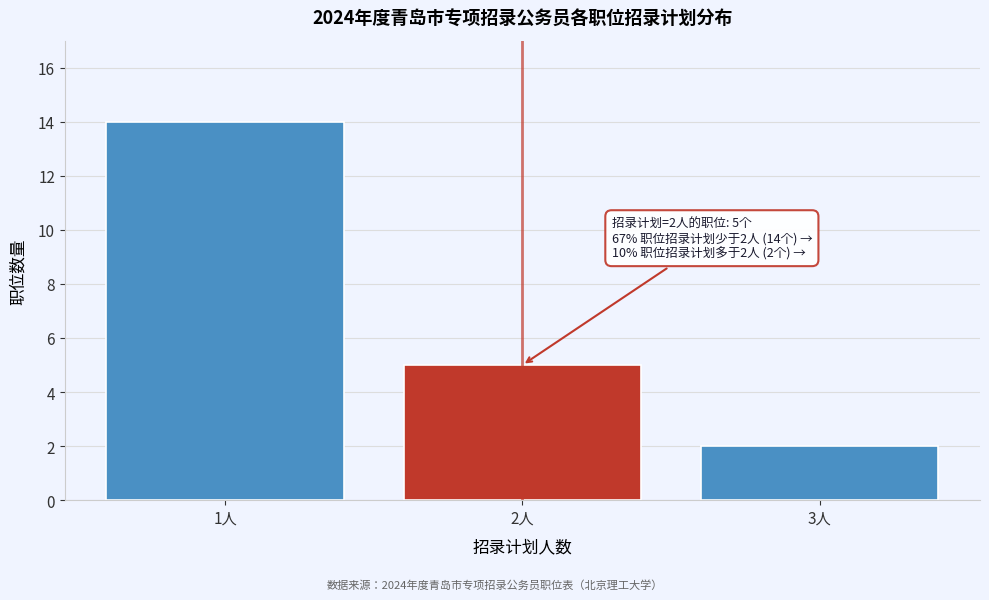

Reading right to left, what are all the values shown in this chart?

2	5	14